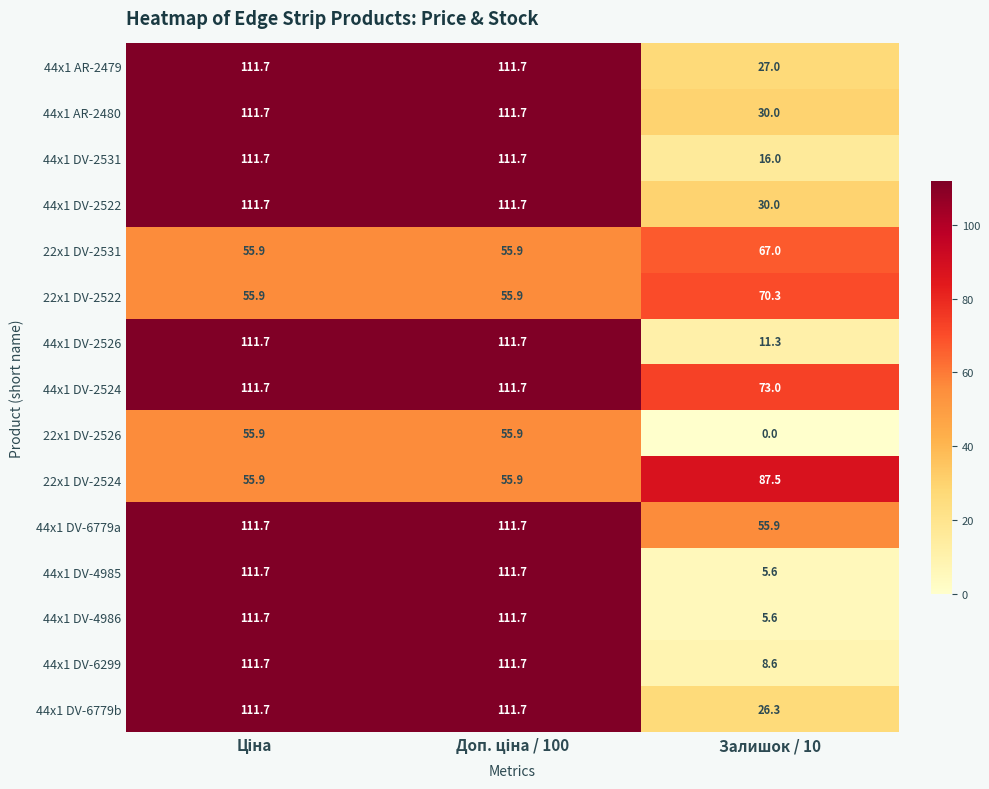

At how many categories does at least one series exceed 15?

3